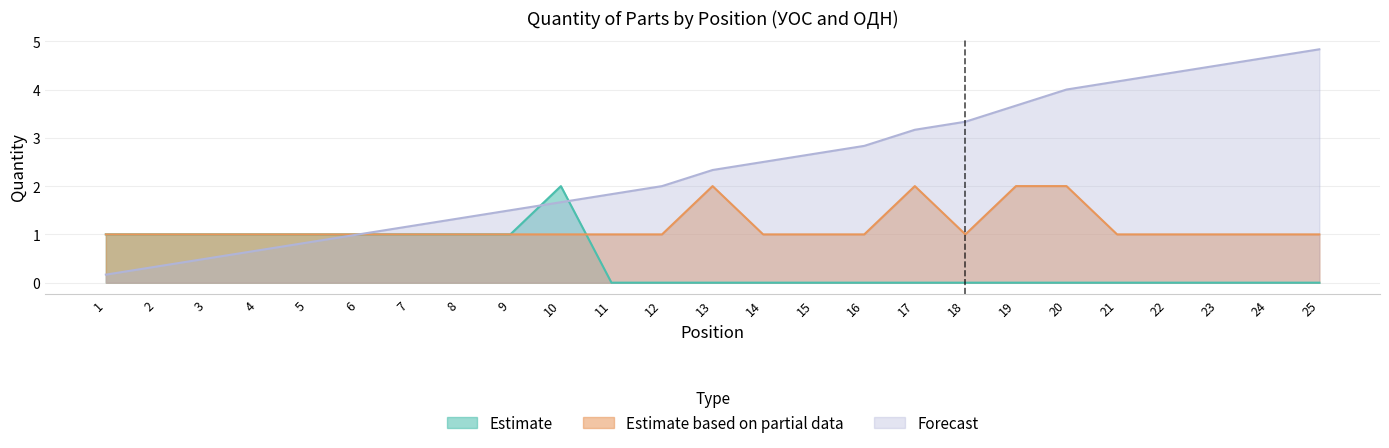

What is the highest value of the Estimate based on partial data series?

2.0